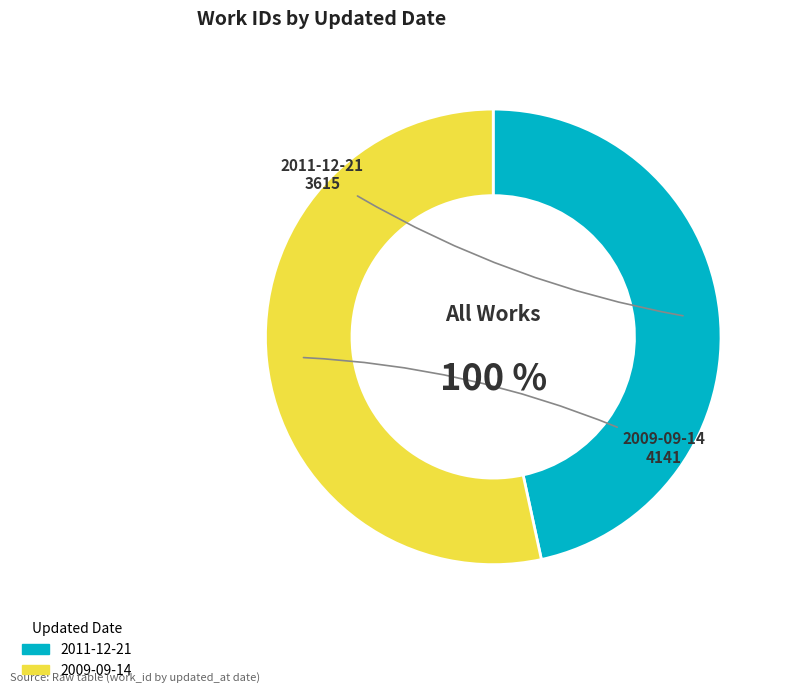

Which category has the biggest portion of the pie?

2009-09-14